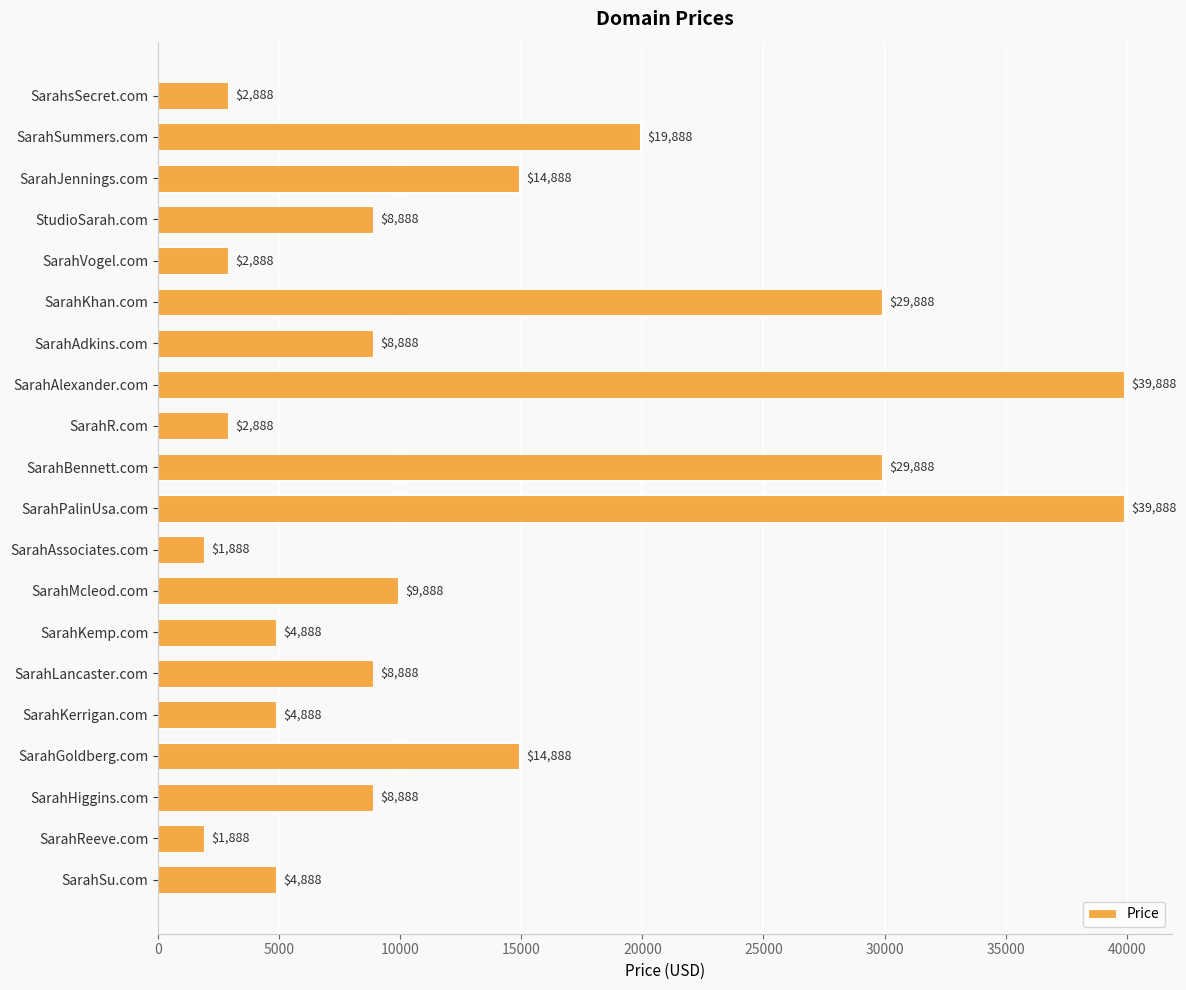

Reading top to bottom, what are all the values shown in this chart?

SarahsSecret.com=2888	SarahSummers.com=19888	SarahJennings.com=14888	StudioSarah.com=8888	SarahVogel.com=2888	SarahKhan.com=29888	SarahAdkins.com=8888	SarahAlexander.com=39888	SarahR.com=2888	SarahBennett.com=29888	SarahPalinUsa.com=39888	SarahAssociates.com=1888	SarahMcleod.com=9888	SarahKemp.com=4888	SarahLancaster.com=8888	SarahKerrigan.com=4888	SarahGoldberg.com=14888	SarahHiggins.com=8888	SarahReeve.com=1888	SarahSu.com=4888